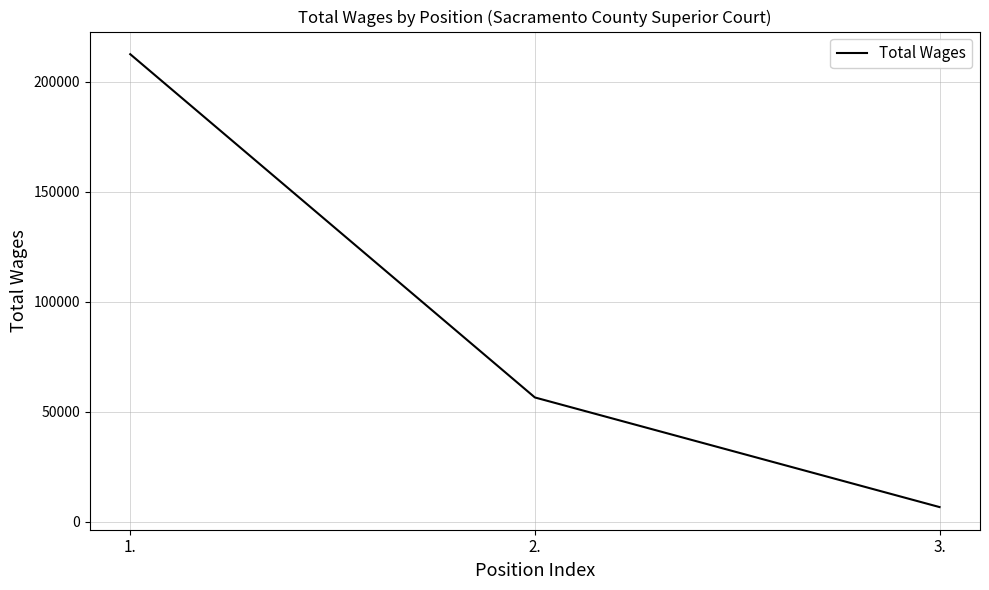

Where is the data nearest to the value 109585?

2.